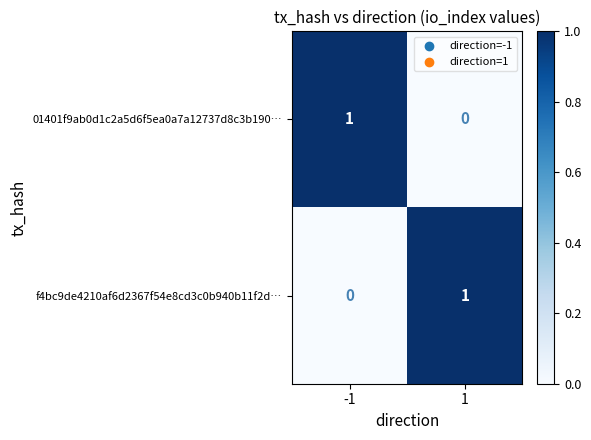

What is the total value across all series at -1?

1